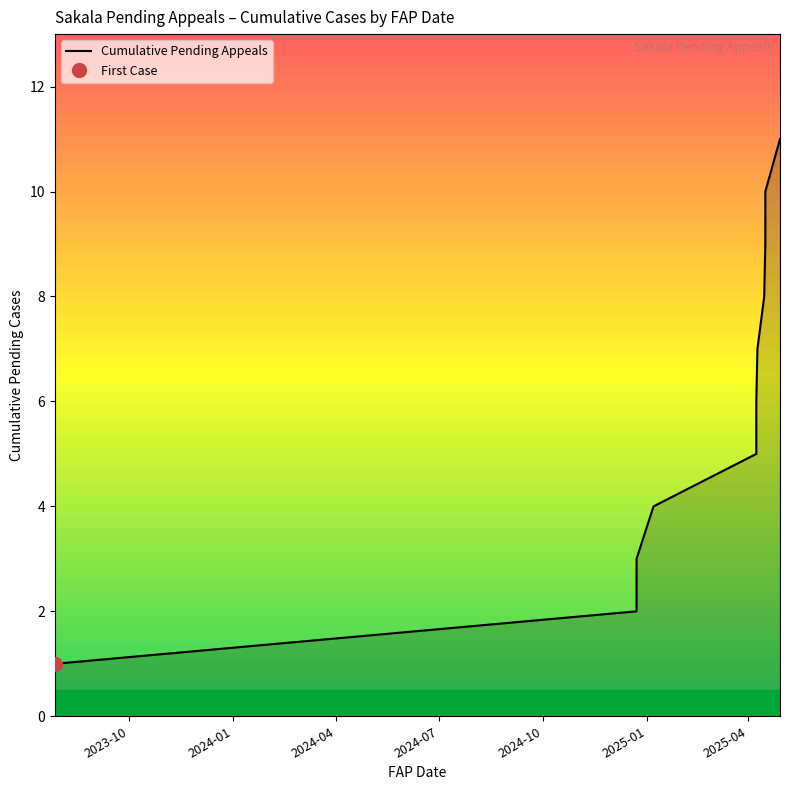

Reading right to left, extract all data points from this chart.

11	10	9	8	7	6	5	4	3	2	1